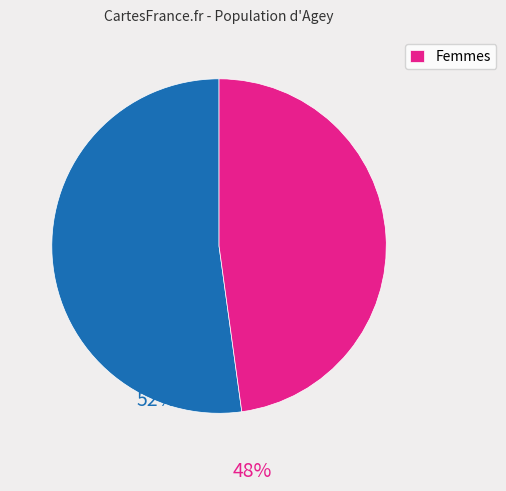

Does any single category account for the majority?

Yes